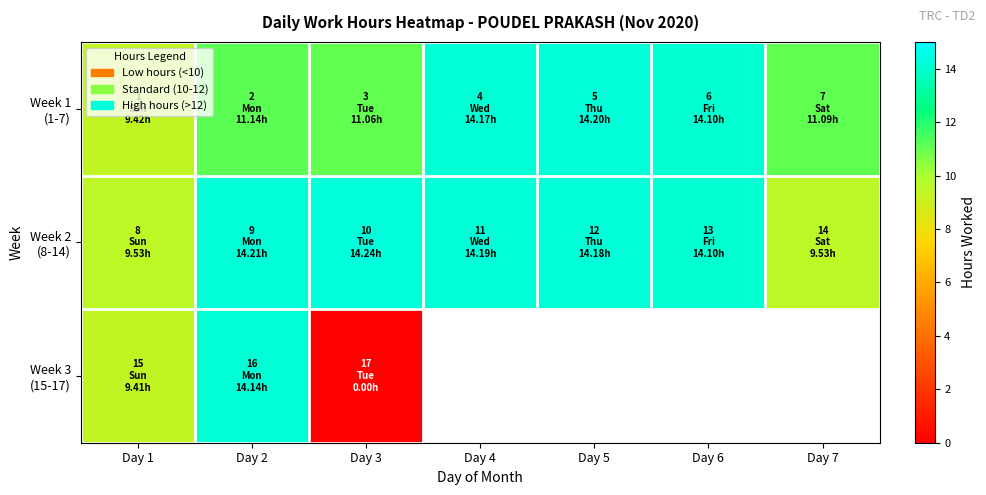

At which category is the sum across all series the highest?

Day 2